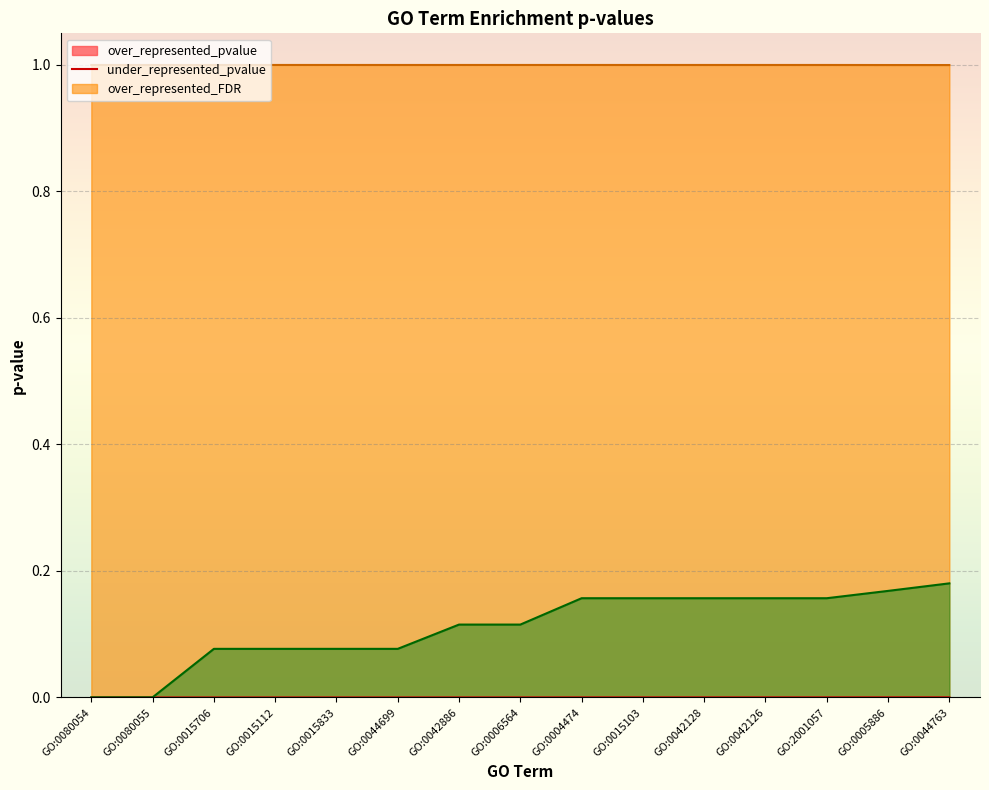

What is the sum of all over_represented_FDR (line) values?

1.7